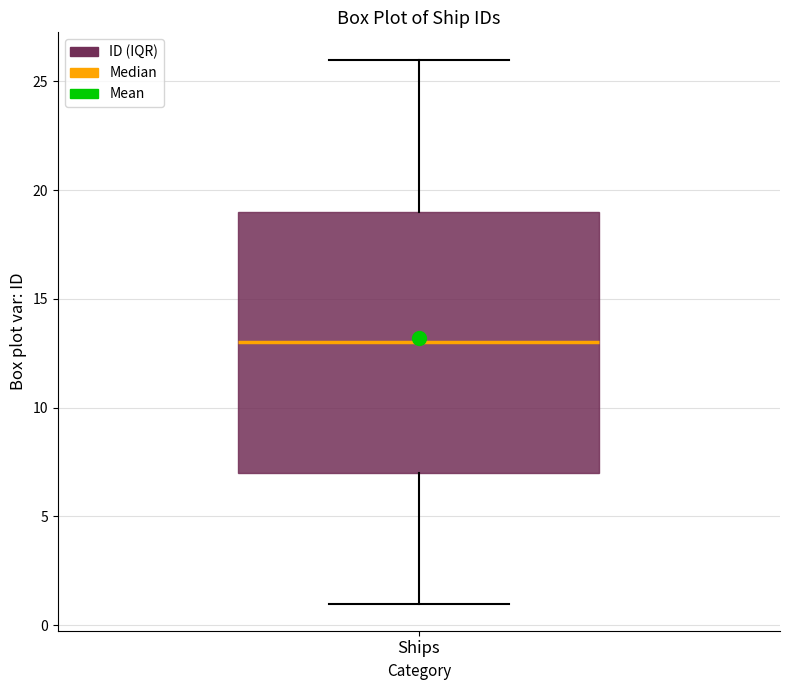

Transcribe this box plot: give where the median line is, the range the box spans, and where the two whiskers end, as read against the y-axis. The values are not printed on the chart, so give them approximately, as read against the axis.

median 13, box 7 to 19, whiskers 1 to 26